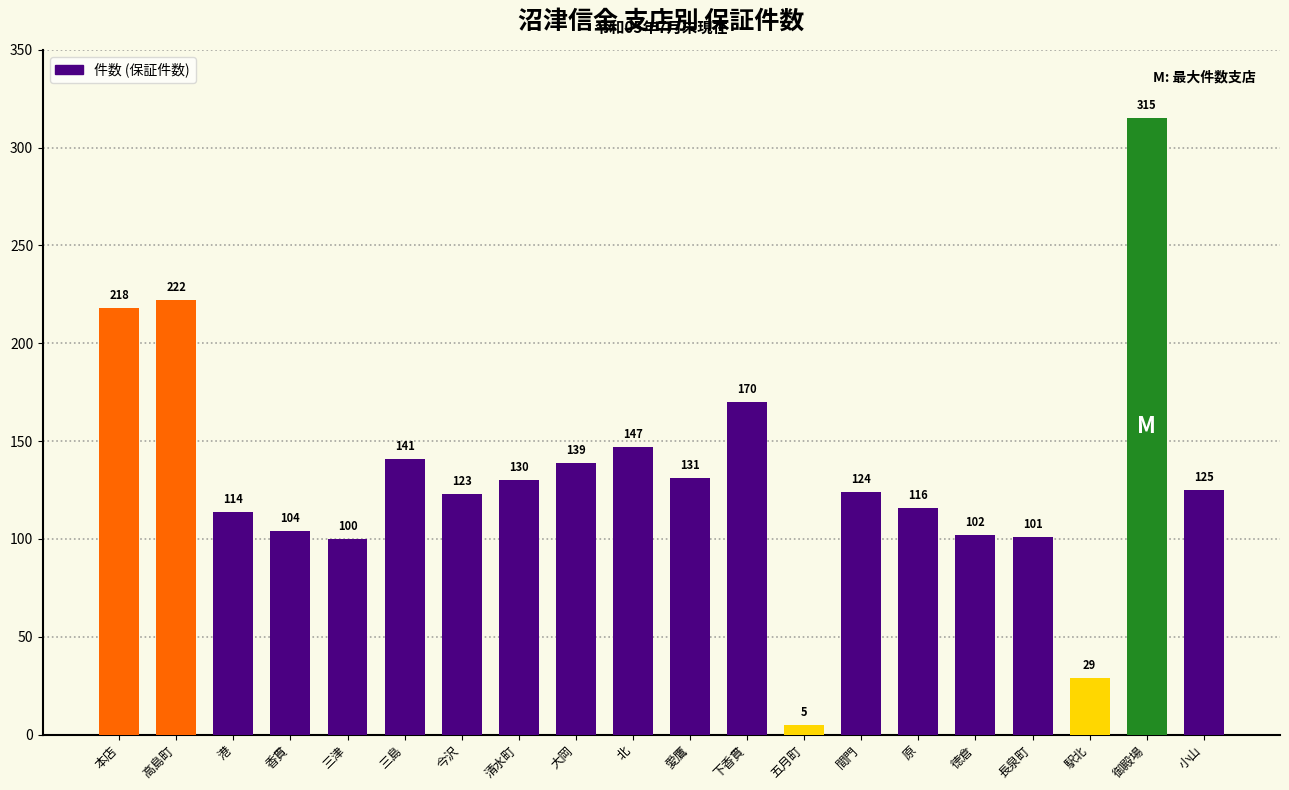

What is the smallest value displayed?

5